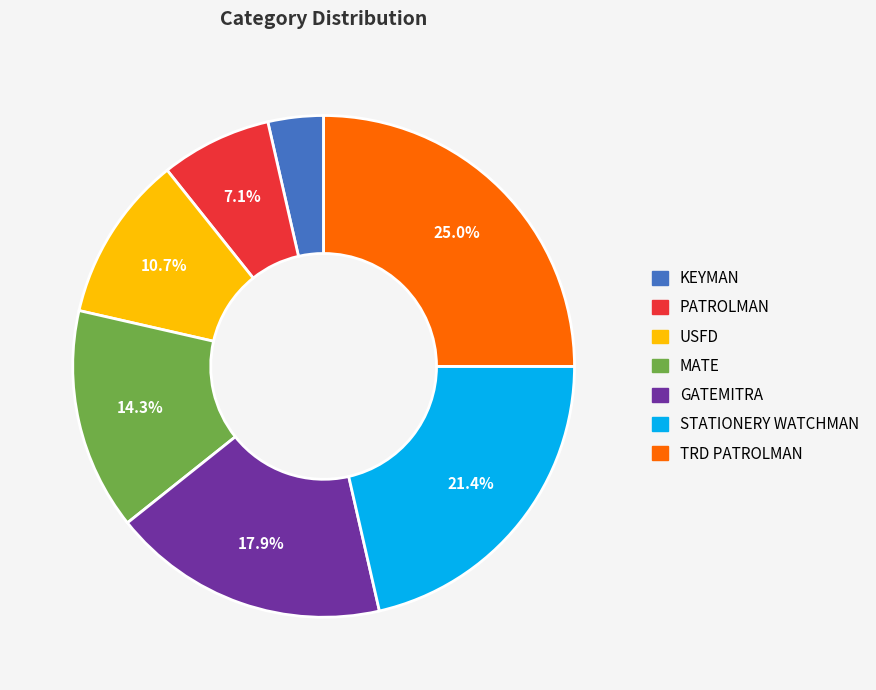

What is the smallest slice in the pie chart?

KEYMAN